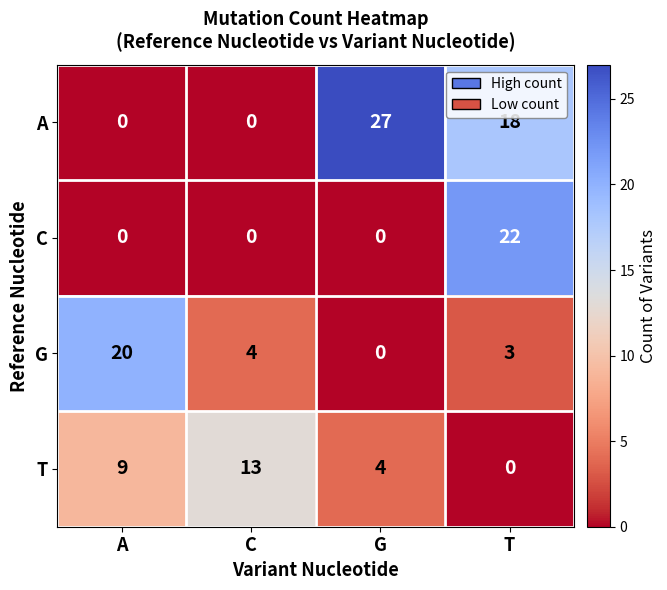

Reading right to left, what are all the values shown in this chart?

A: T=18	G=27	C=0	A=0
C: T=22	G=0	C=0	A=0
G: T=3	G=0	C=4	A=20
T: T=0	G=4	C=13	A=9